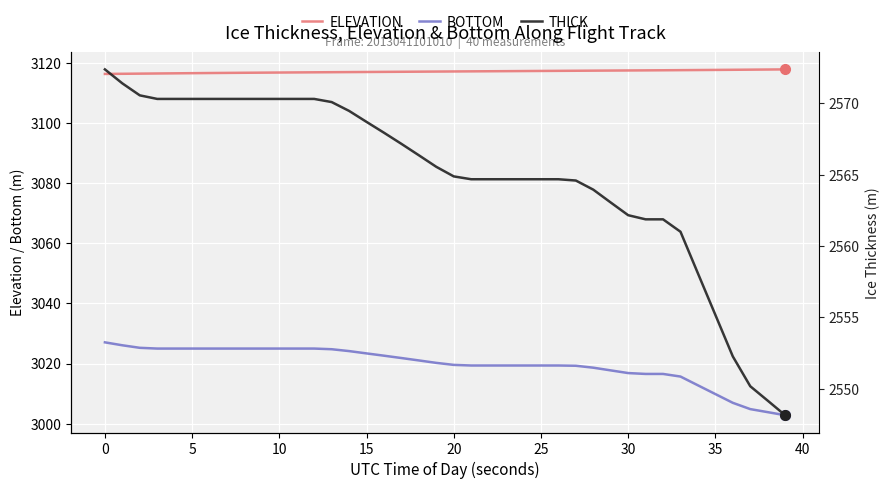

True or false: ELEVATION and BOTTOM cross at least once.

False